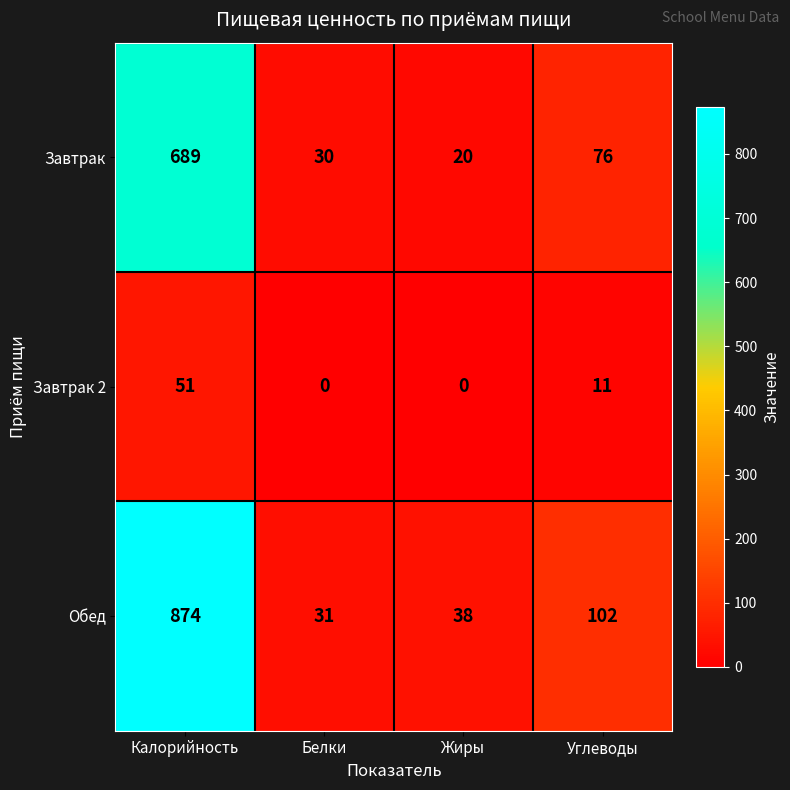

Which label corresponds to the largest value in the chart?

Калорийность